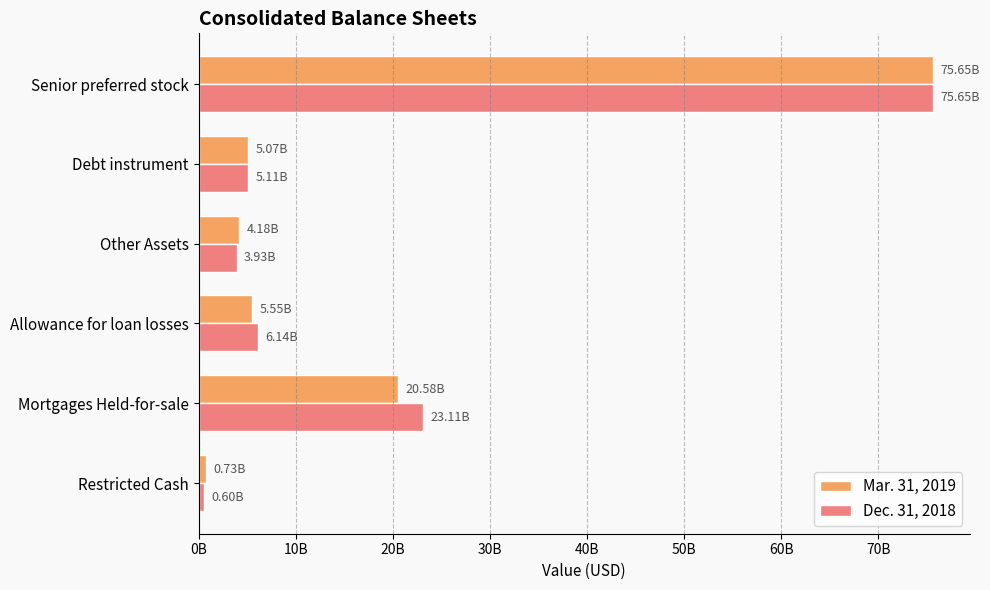

Rank the categories by Dec. 31, 2018 value from highest to lowest.

Senior preferred stock, Mortgages Held-for-sale, Allowance for loan losses, Debt instrument, Other Assets, Restricted Cash